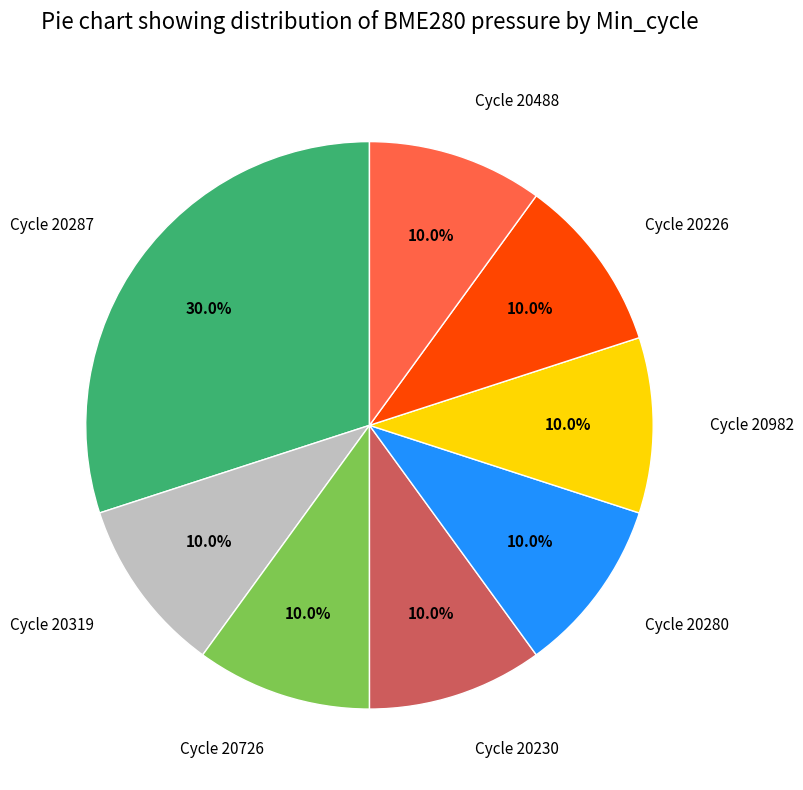

Count the number of slices in the pie.

8